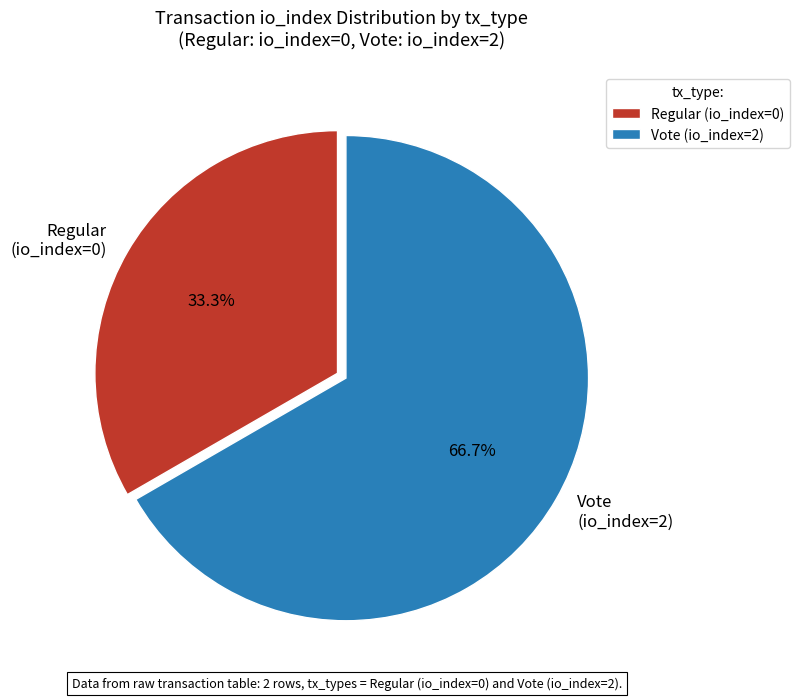

What is the total percentage of Vote (io_index=2) and Regular (io_index=0)?

100.0%